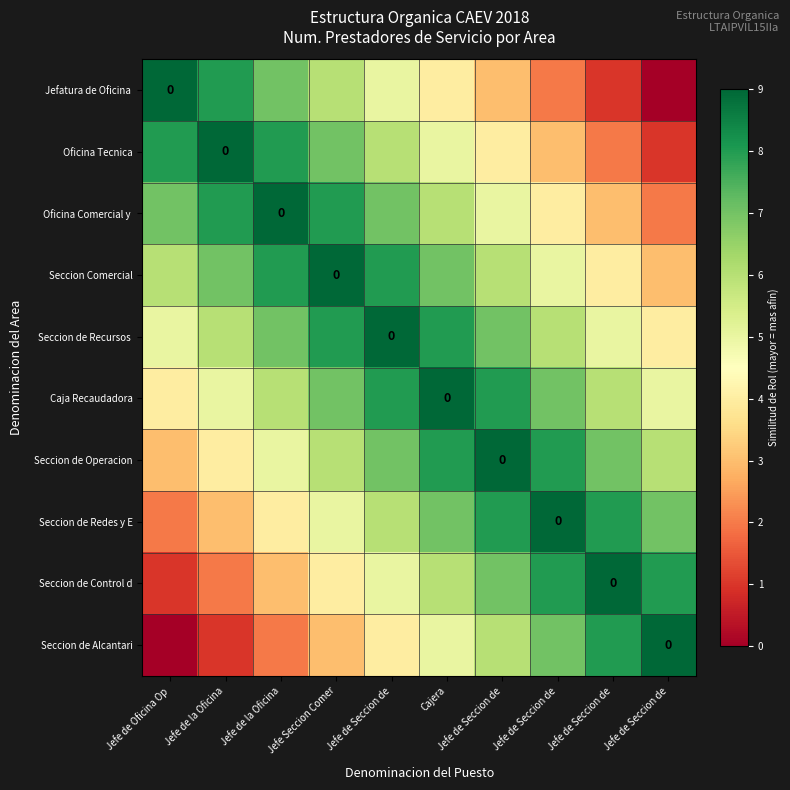

What is the difference between the second highest and minimum values in the Seccion Comercial series?

5